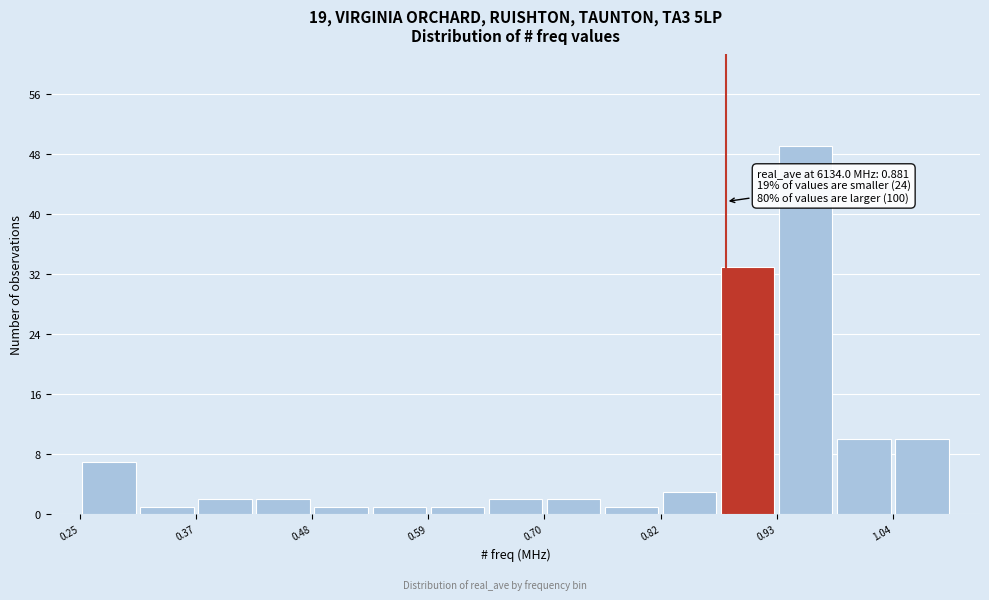

Read against the x-axis, roughly where is the centre of the tallest bar?

0.96